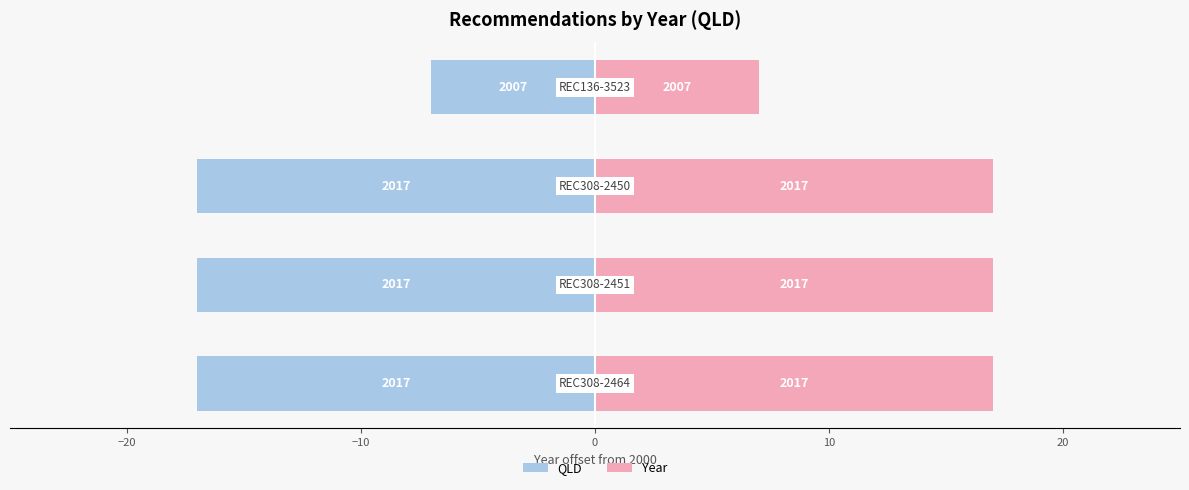

What is the minimum value shown in the chart?

-17